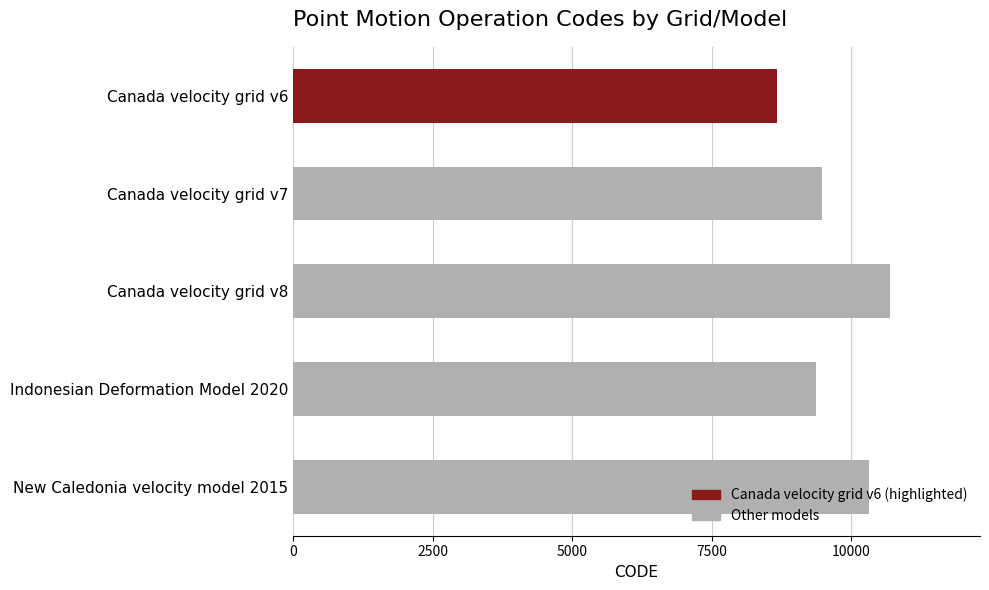

What is the change in value from Indonesian Deformation Model 2020 to New Caledonia velocity model 2015?

+948